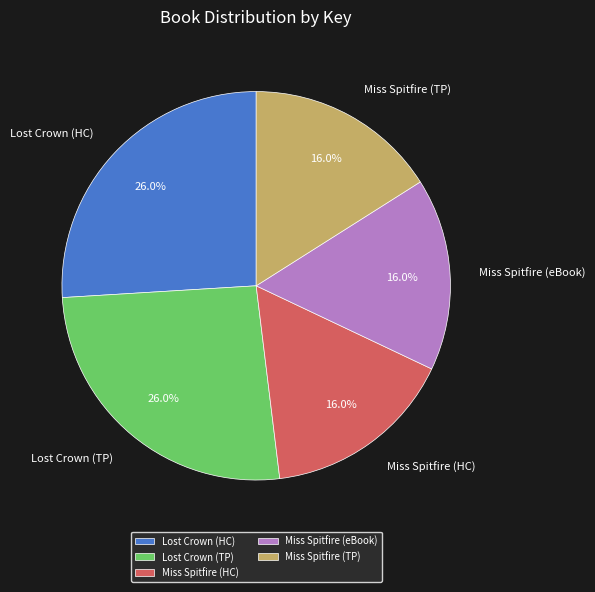

Is the sum of Lost Crown (HC) and Miss Spitfire (eBook) greater than half?

No